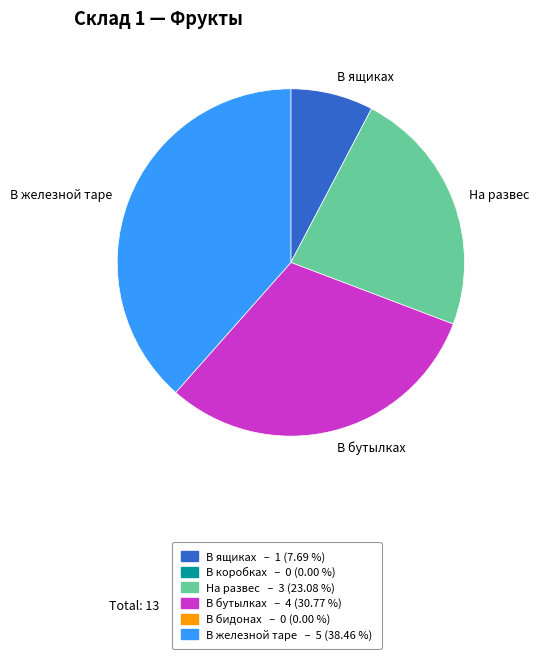

Which has a higher value, В ящиках or На развес?

На развес